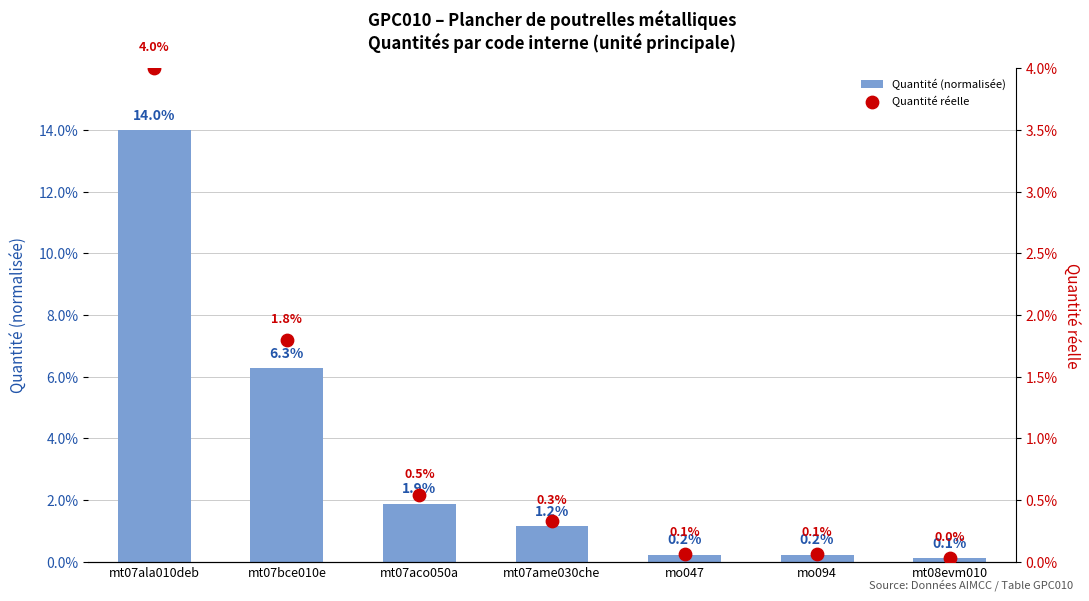

Which series has the largest Y range (max minus min)?

Quantité (normalisée)